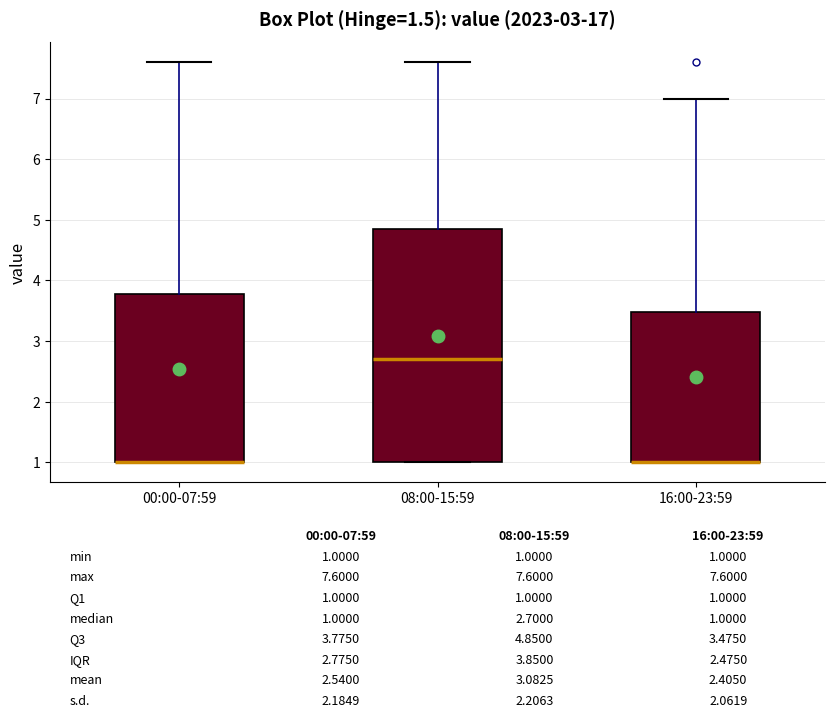

Comparing the boxes themselves (not the whiskers), which one is the tallest?

08:00-15:59